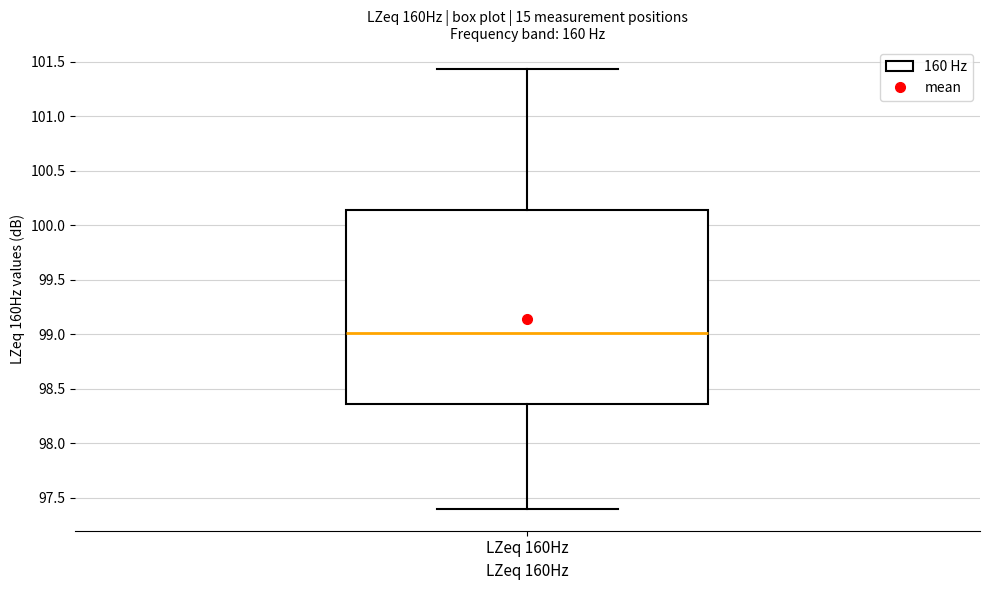

Read this box plot against the y-axis: the position of the median line, the range covered by the box, and the ends of both whiskers. The values are not printed on the chart, so give them approximately, as read against the axis.

median 99.00, box 98.35 to 100.15, whiskers 97.40 to 101.45